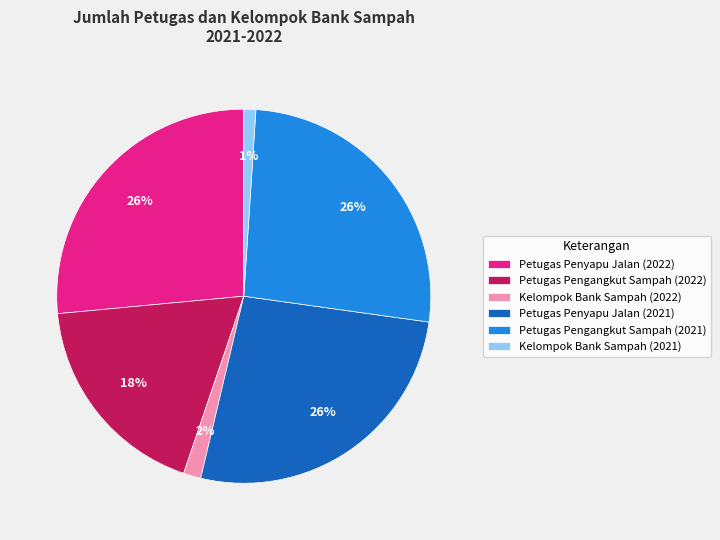

How many segments does this pie chart have?

6